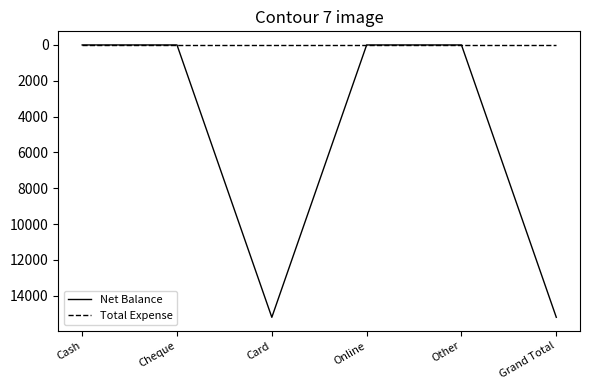

Which series has the largest range (max minus min)?

Net Balance